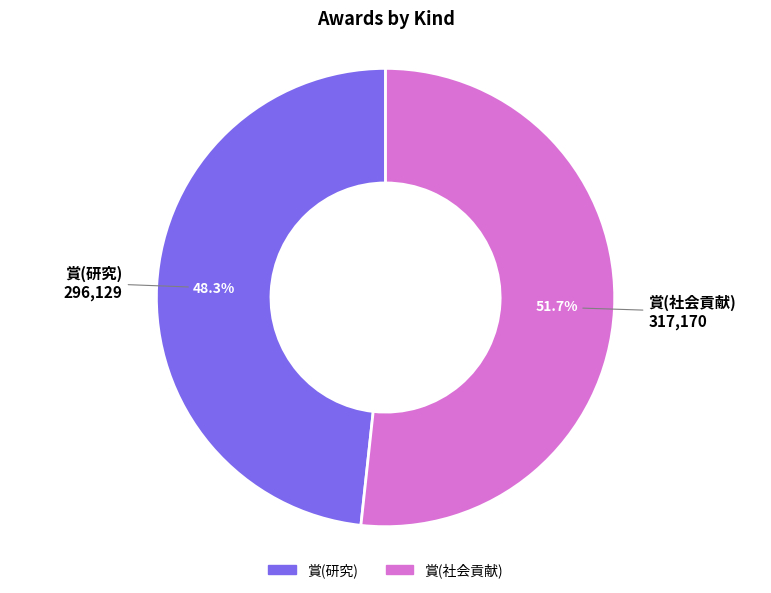

The 賞(研究) slice represents 62% of the pie. True or false?

False